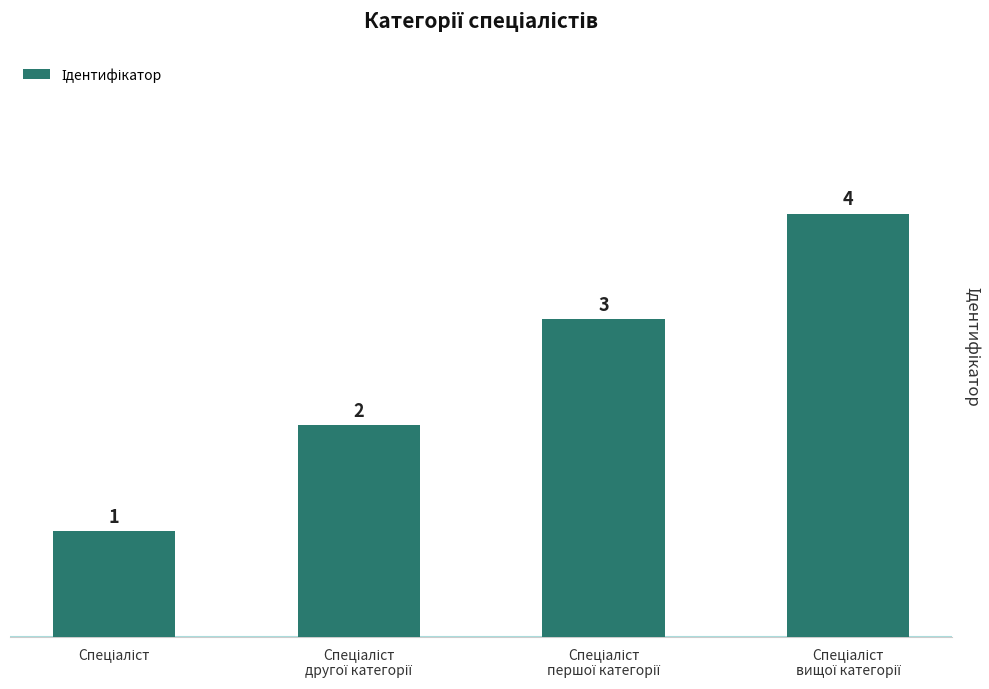

What is the value of the 2nd bar from the left?

2